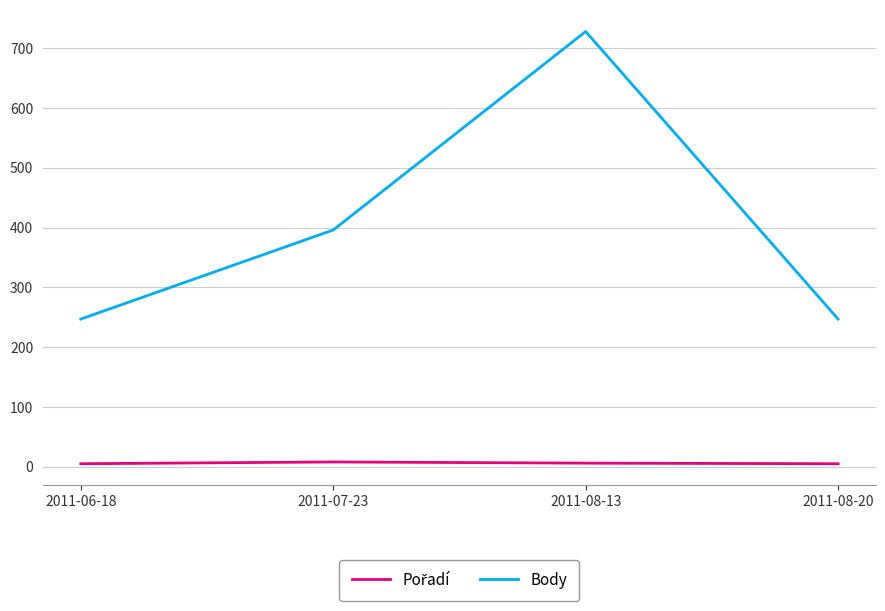

What is the greatest value displayed?

728